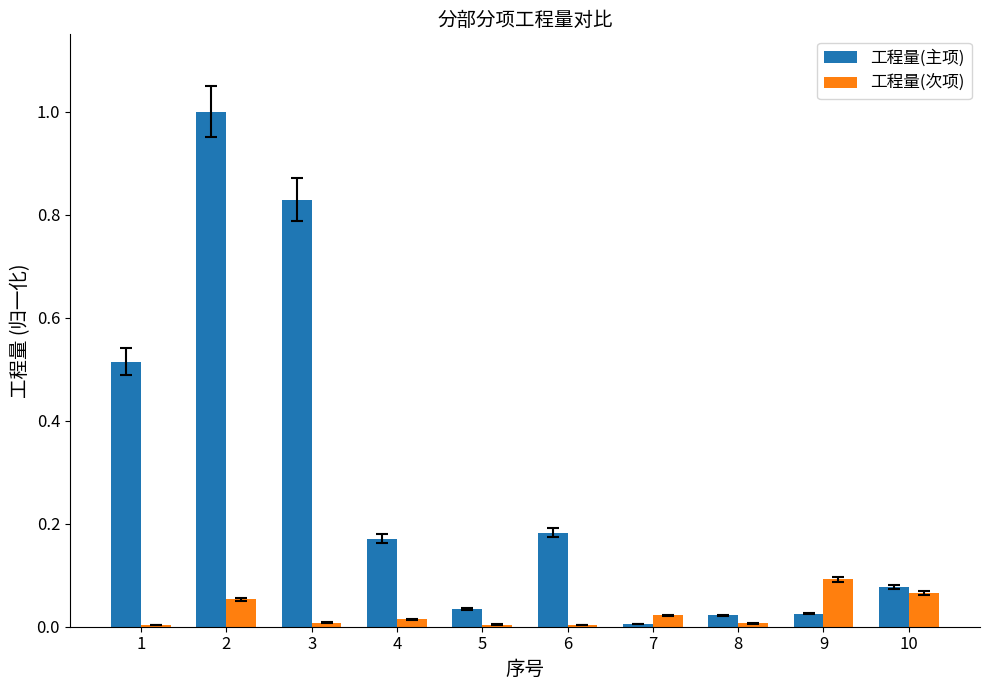

What is the sum of all 工程量(次项) values?

0.3